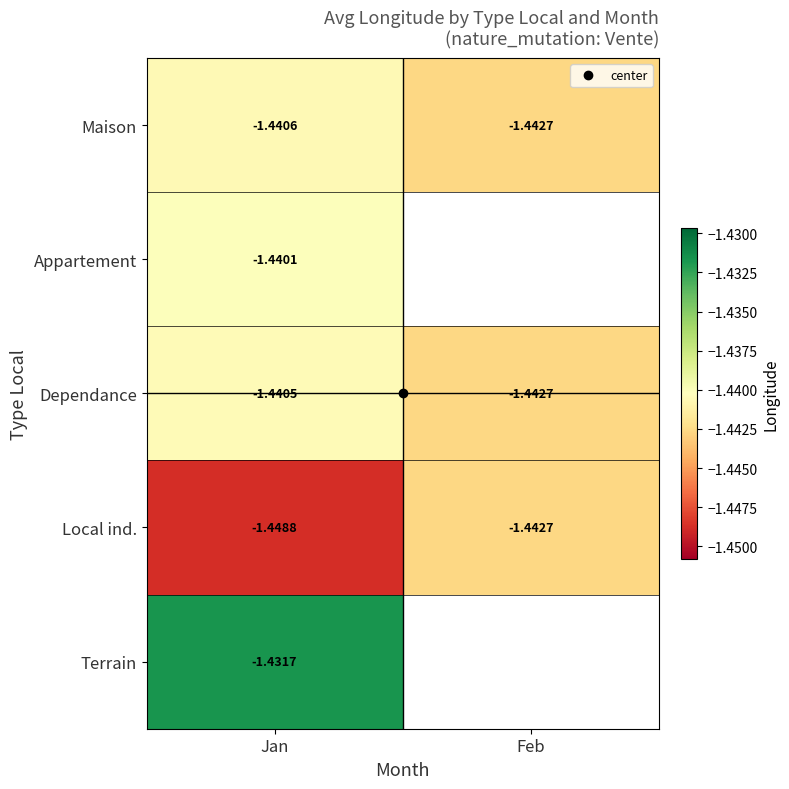

The value of Maison at Jan is -0.4. True or false?

False